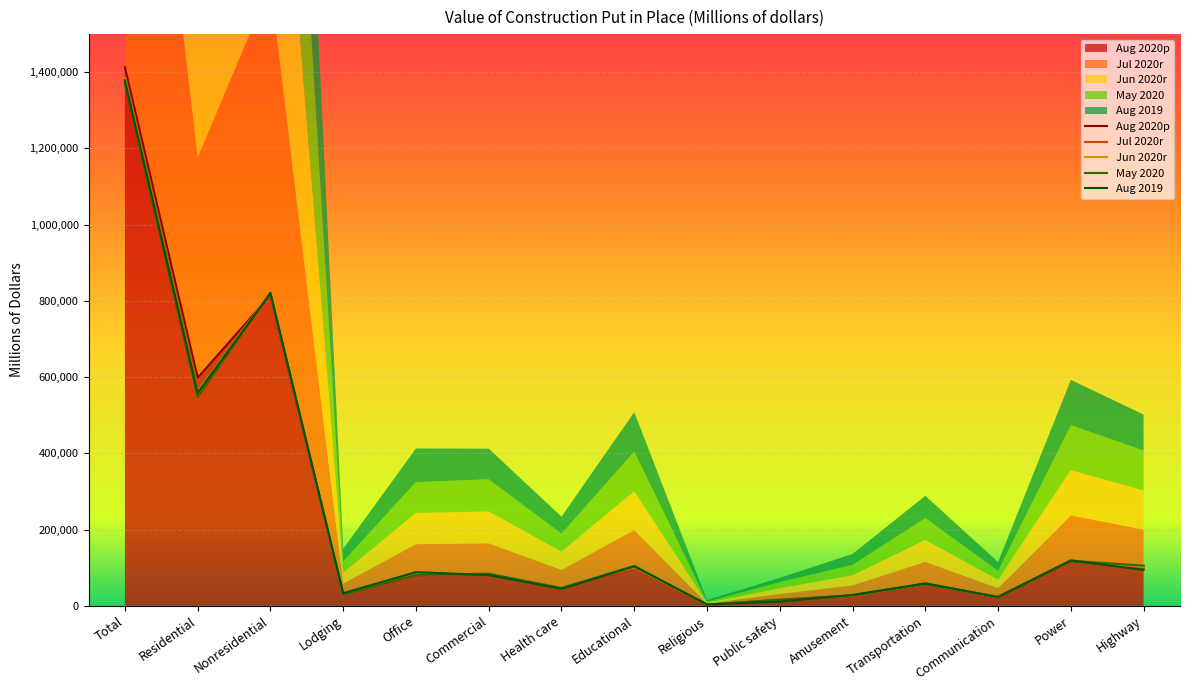

True or false: May 2020 has more than 2 points higher than both neighbors.

True